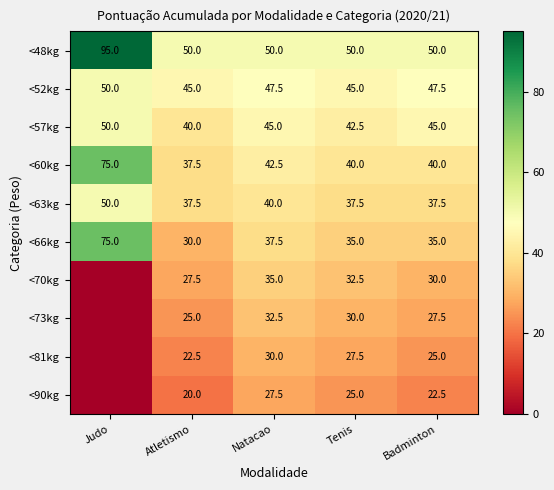

What is the spread (max minus min) of values at Natacao?

22.5